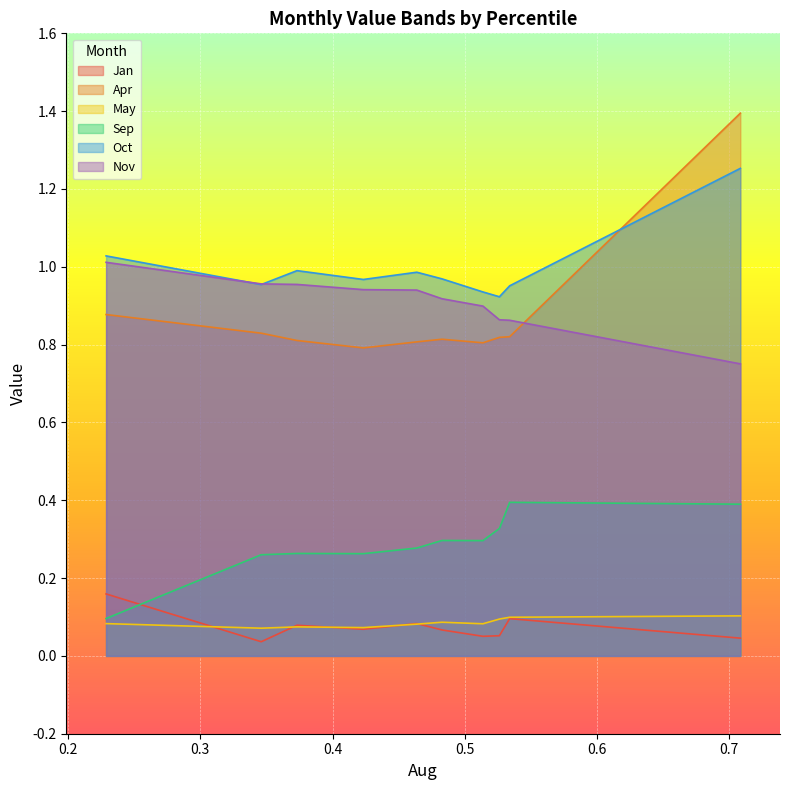

True or false: Oct and Jan intersect in this chart.

False